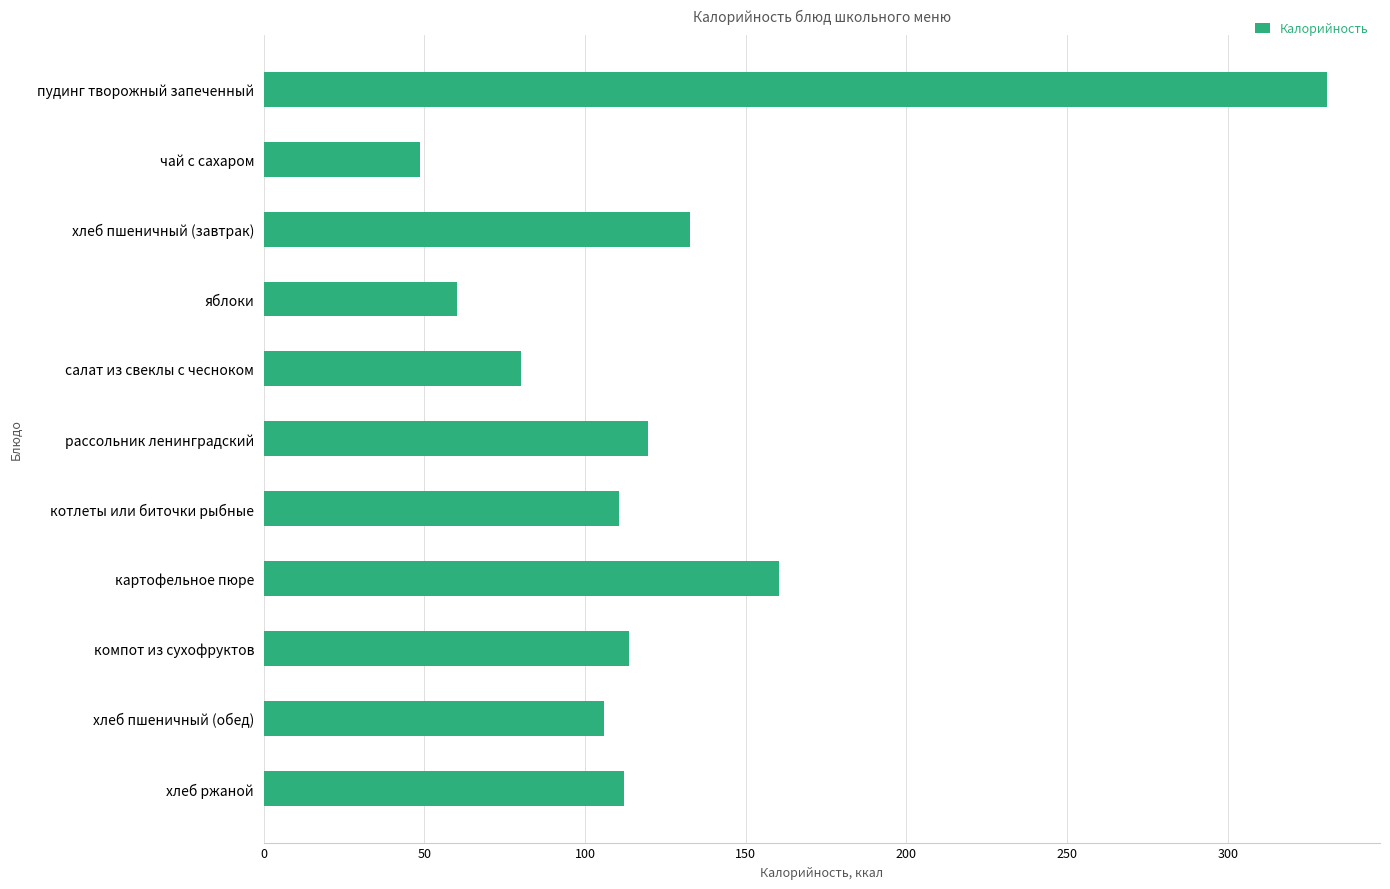

What is the minimum value shown in the chart?

48.6